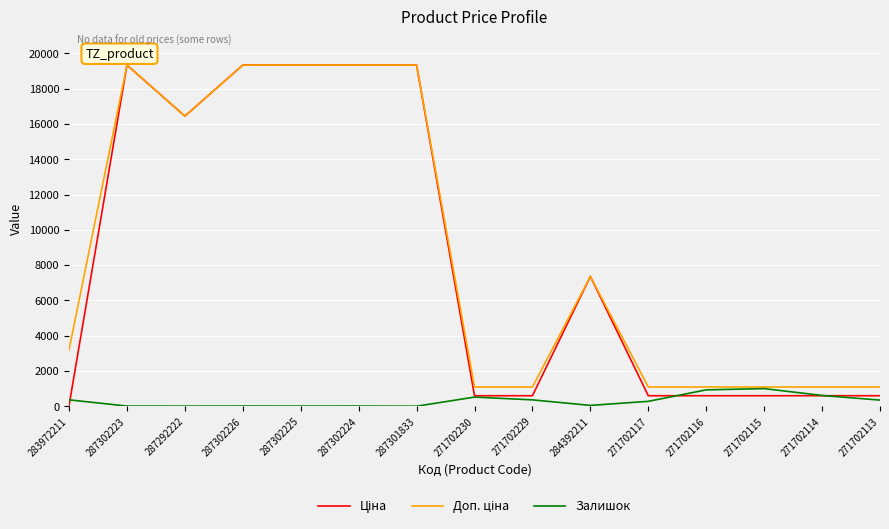

What is the maximum value shown in the chart?

19343.1